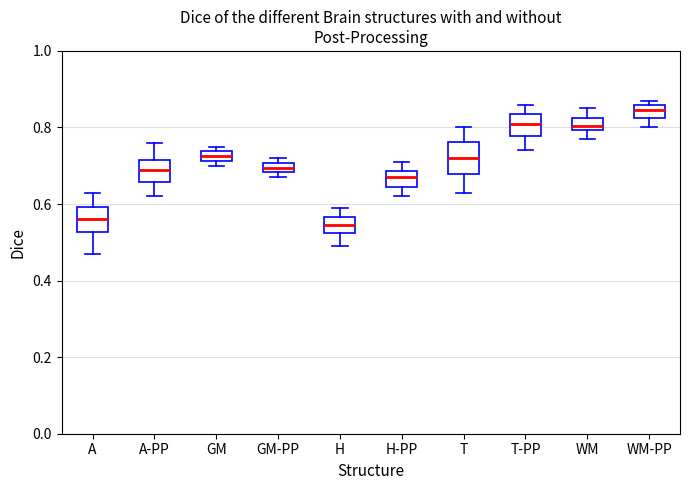

Where is the upper edge of the box for GM-PP on the y-axis? The values are not printed on the chart, so give them approximately, as read against the axis.

0.70